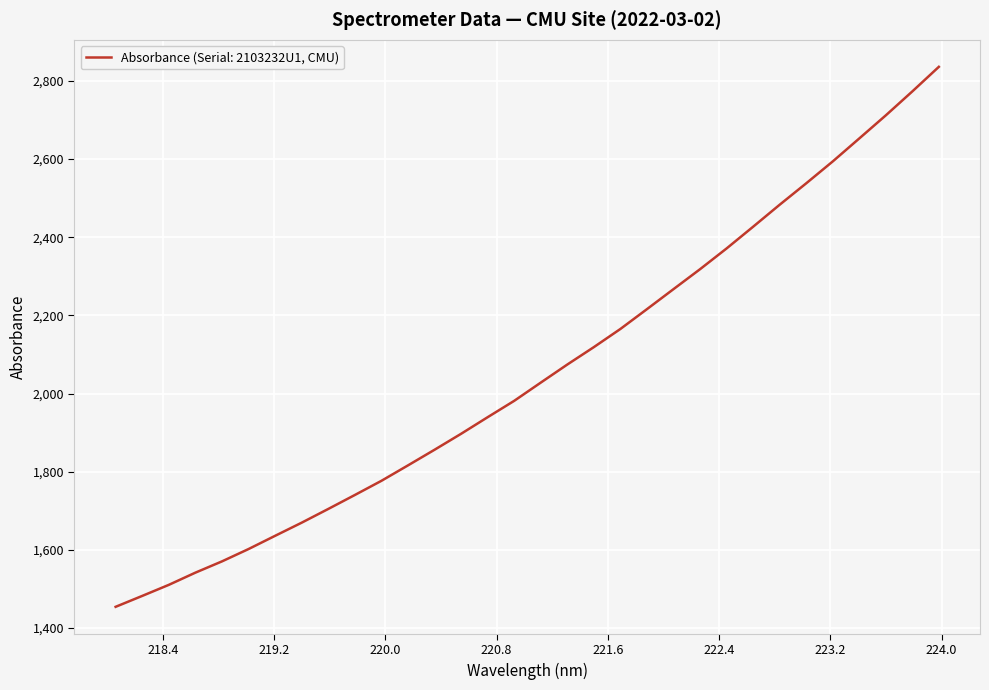

What is the difference between the maximum and second lowest values?

1353.8